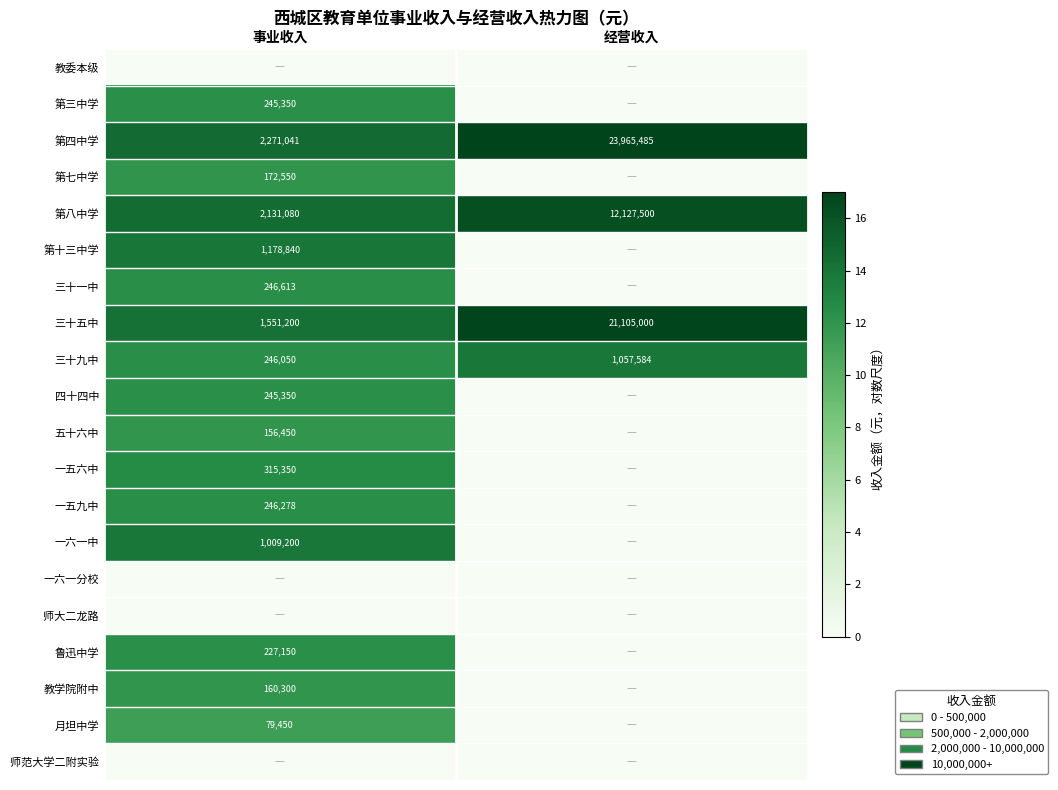

True or false: 一六一中 has a value of 1333539 at 事业收入.

False